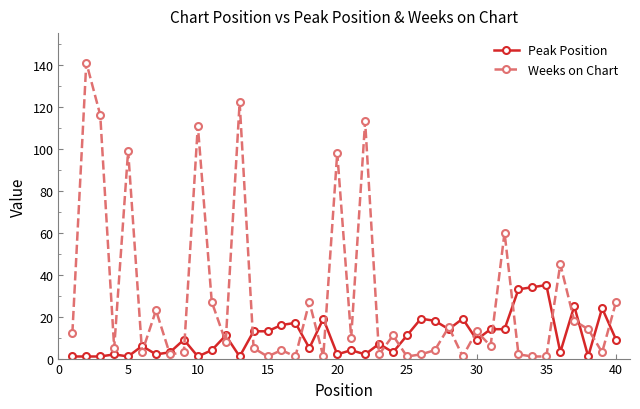

At how many categories does at least one series exceed 105?

5